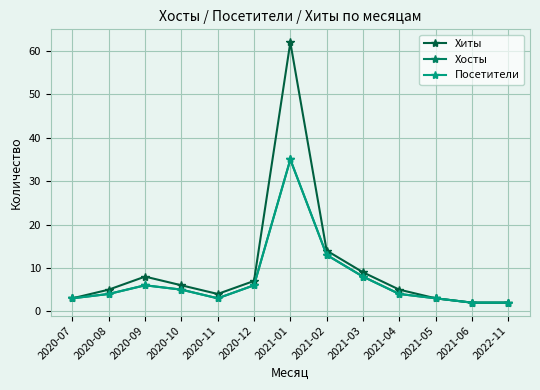

At how many categories does at least one series exceed 56?

1